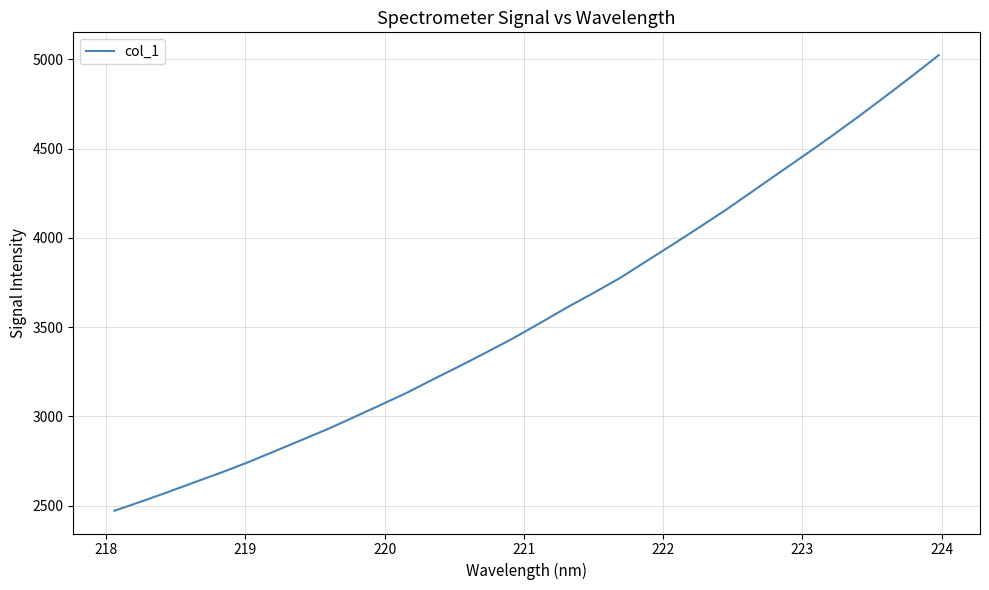

What is the difference between the maximum and minimum values?

2552.8